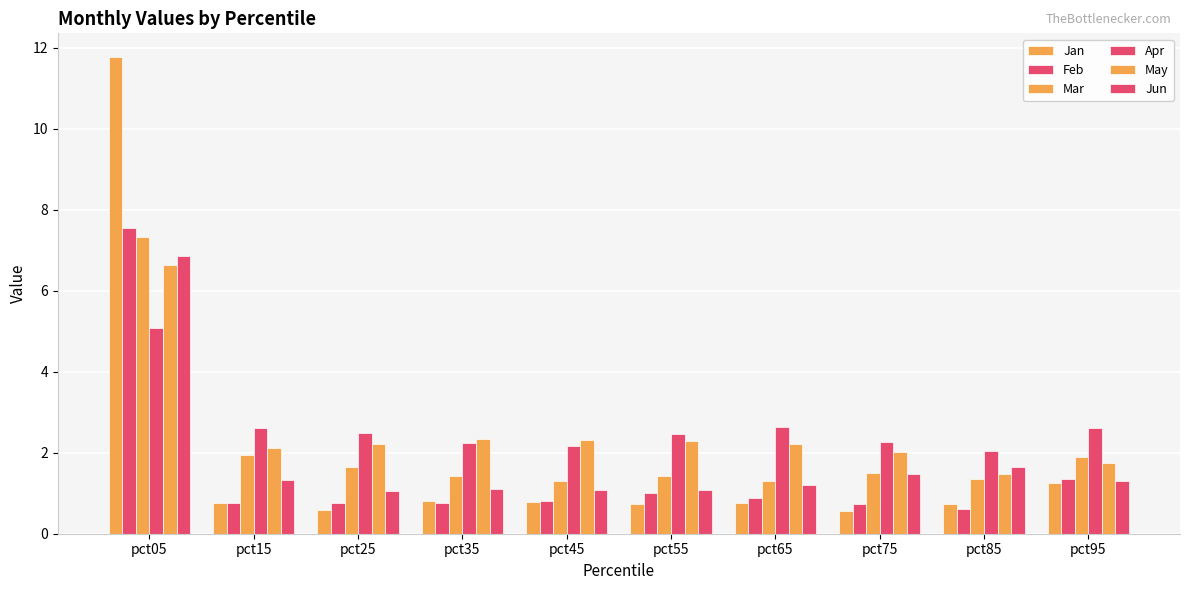

Reading right to left, what are all the values shown in this chart?

Jan: 1.2	0.7	0.6	0.8	0.7	0.8	0.8	0.6	0.8	11.8
Feb: 1.3	0.6	0.7	0.9	1.0	0.8	0.8	0.7	0.8	7.5
Mar: 1.9	1.3	1.5	1.3	1.4	1.3	1.4	1.6	2.0	7.3
Apr: 2.6	2.1	2.3	2.6	2.5	2.2	2.3	2.5	2.6	5.1
May: 1.7	1.5	2.0	2.2	2.3	2.3	2.3	2.2	2.1	6.6
Jun: 1.3	1.7	1.5	1.2	1.1	1.1	1.1	1.1	1.3	6.9